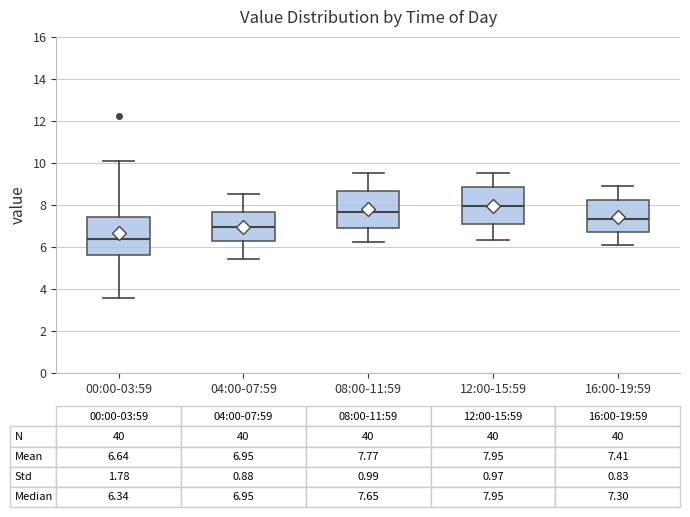

Which box has the lowest median line?

00:00-03:59